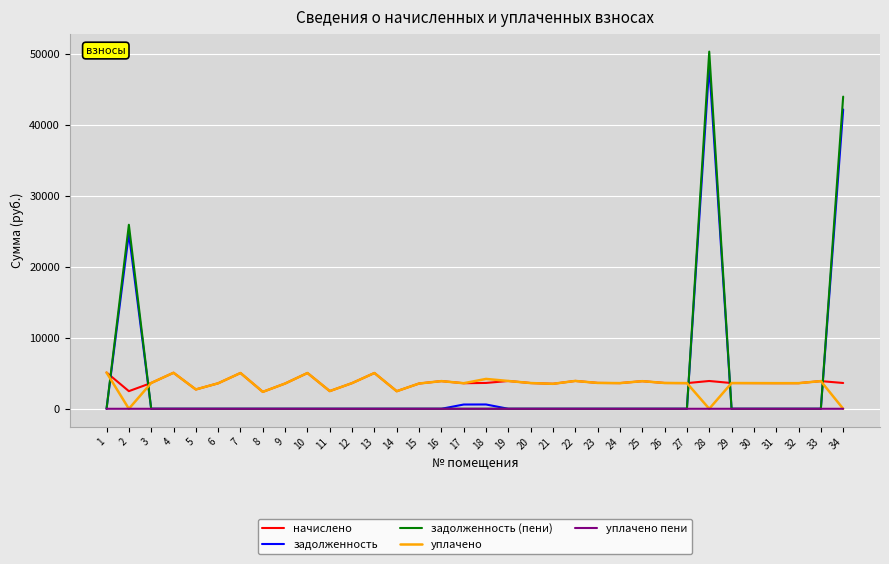

Where is the first local maximum for начислено?

4